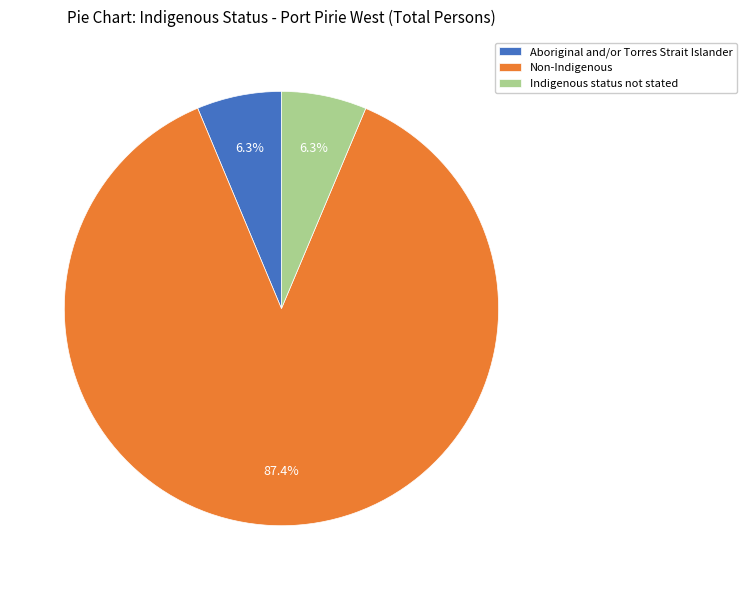

Which slice is the largest?

Non-Indigenous